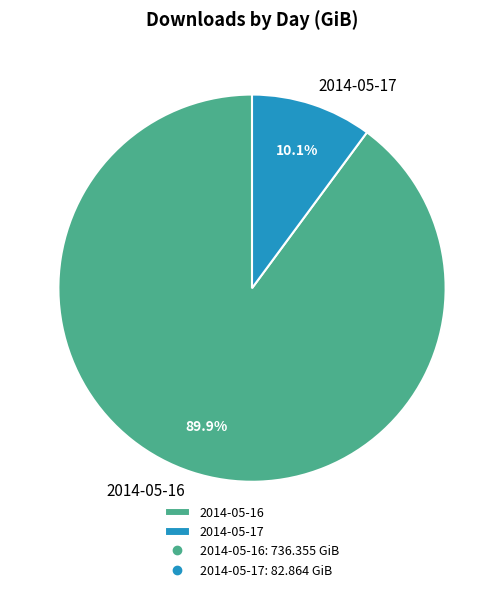

Between 2014-05-16 and 2014-05-17, which is larger?

2014-05-16